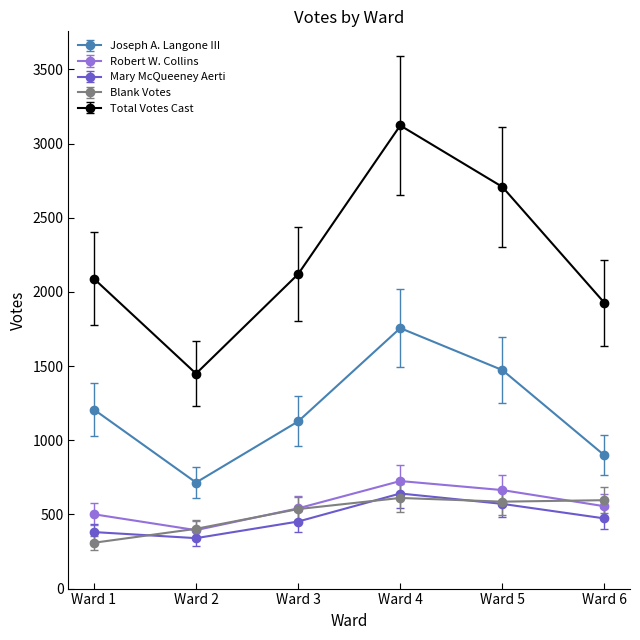

True or false: Total Votes Cast has more than 2 interior local peaks.

False